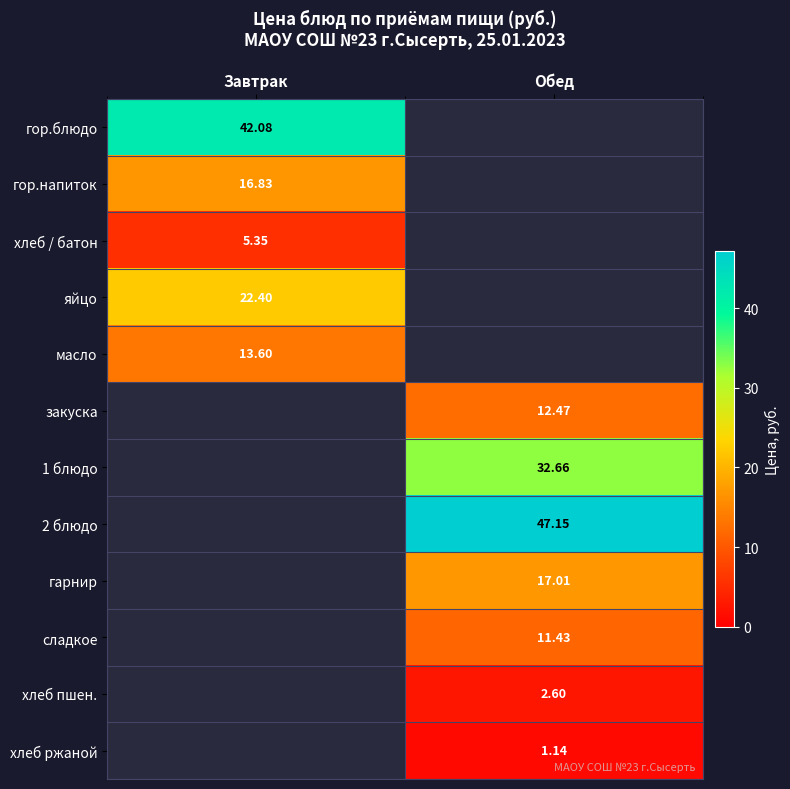

Which has a higher value, Обед or Завтрак?

Завтрак